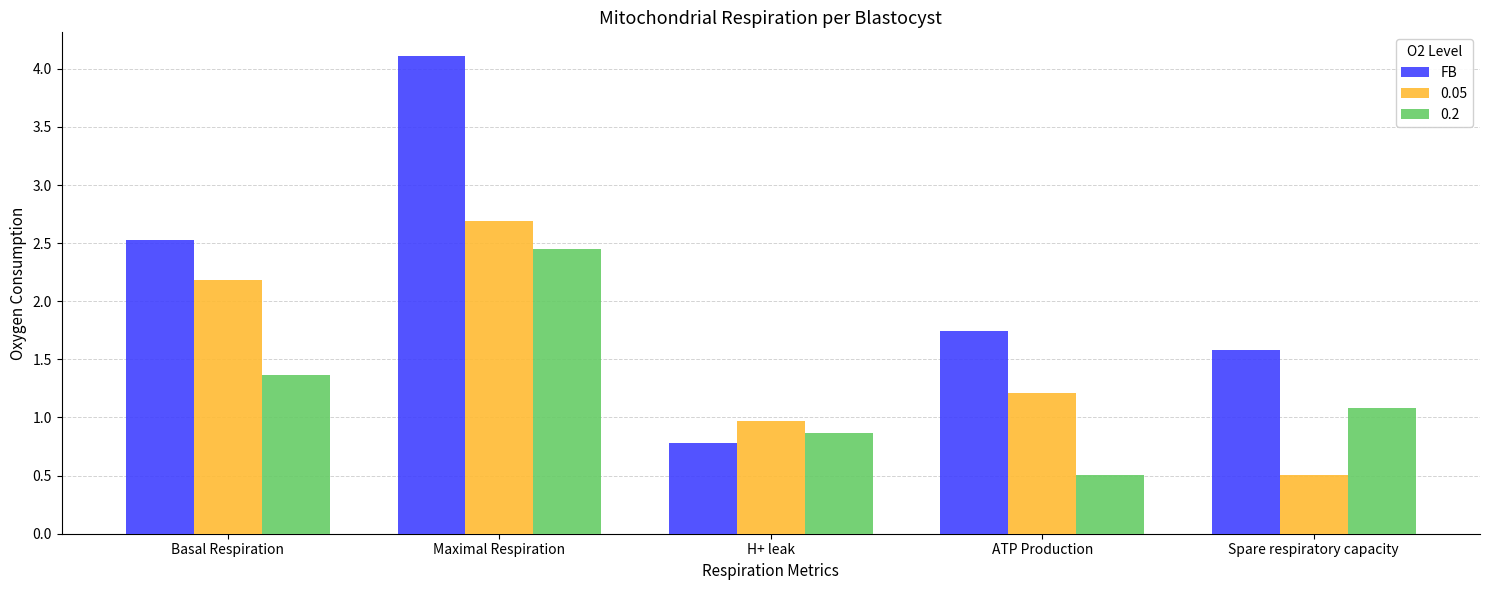

How many data points does each series have?

5